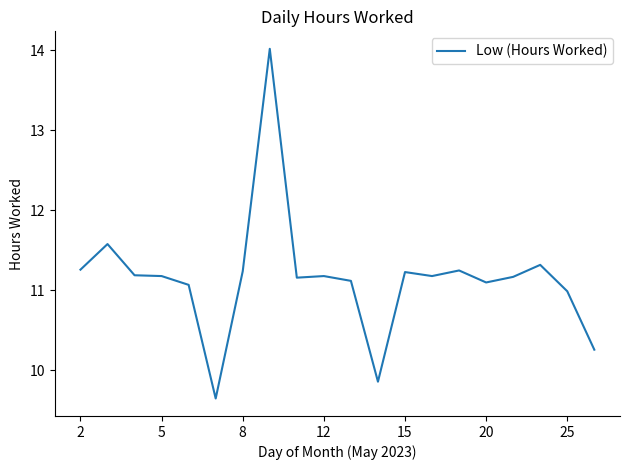

What is the greatest value displayed?

14.0